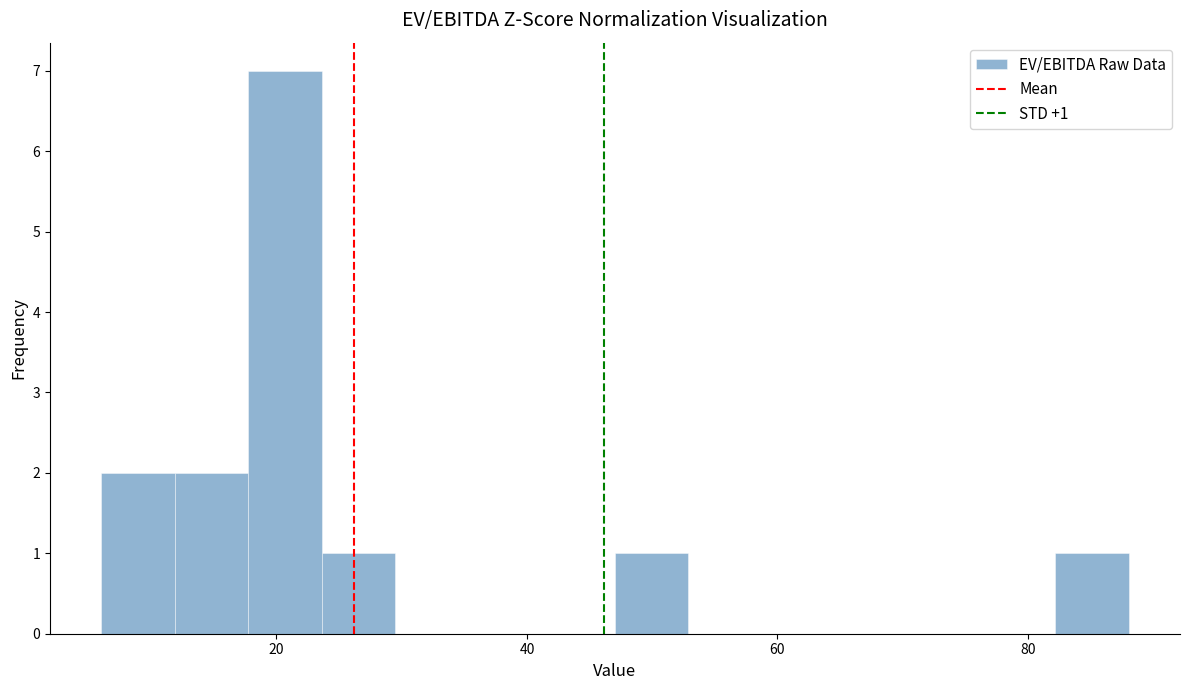

Read against the x-axis, roughly where is the centre of the tallest bar?

20